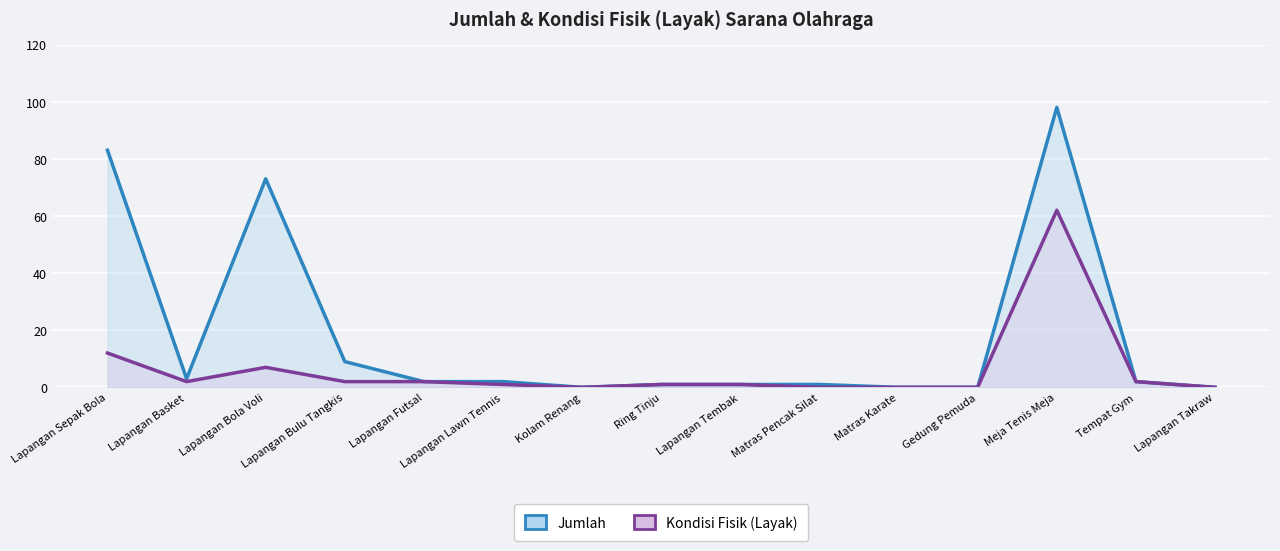

Which series has the largest total across all categories?

Jumlah